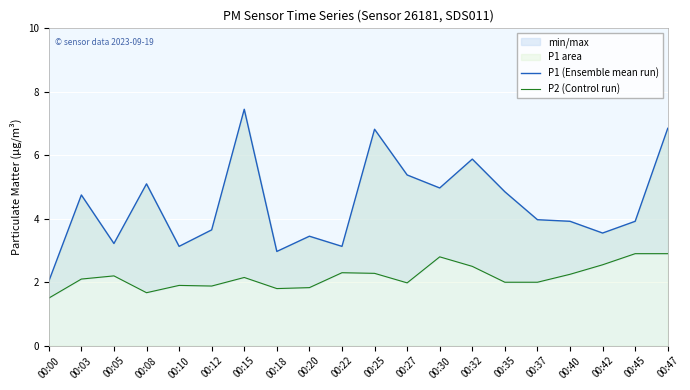

How many interior local peaks does the P2 (Control run) series have?

5